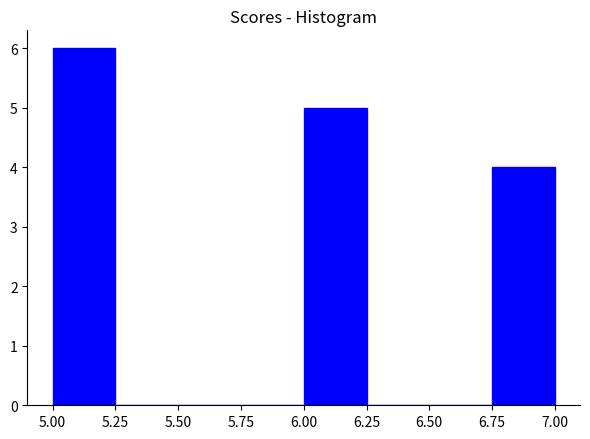

Over which range of the x-axis is the bar tallest?

5.00 to 5.25